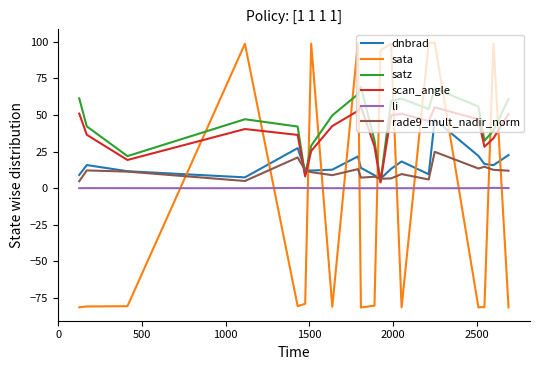

How many intersections are there between scan_angle and sata?

12